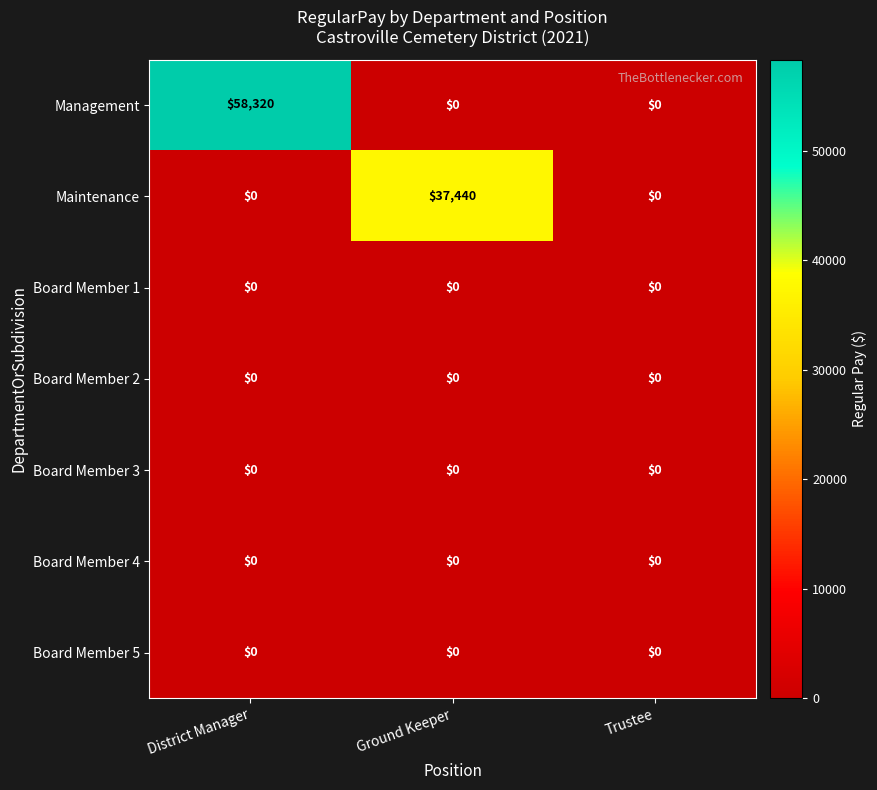

Reading right to left, list all the values displayed in this chart.

Management: Trustee=0	Ground Keeper=0	District Manager=58320
Maintenance: Trustee=0	Ground Keeper=37440	District Manager=0
Board Member 1: Trustee=0	Ground Keeper=0	District Manager=0
Board Member 2: Trustee=0	Ground Keeper=0	District Manager=0
Board Member 3: Trustee=0	Ground Keeper=0	District Manager=0
Board Member 4: Trustee=0	Ground Keeper=0	District Manager=0
Board Member 5: Trustee=0	Ground Keeper=0	District Manager=0